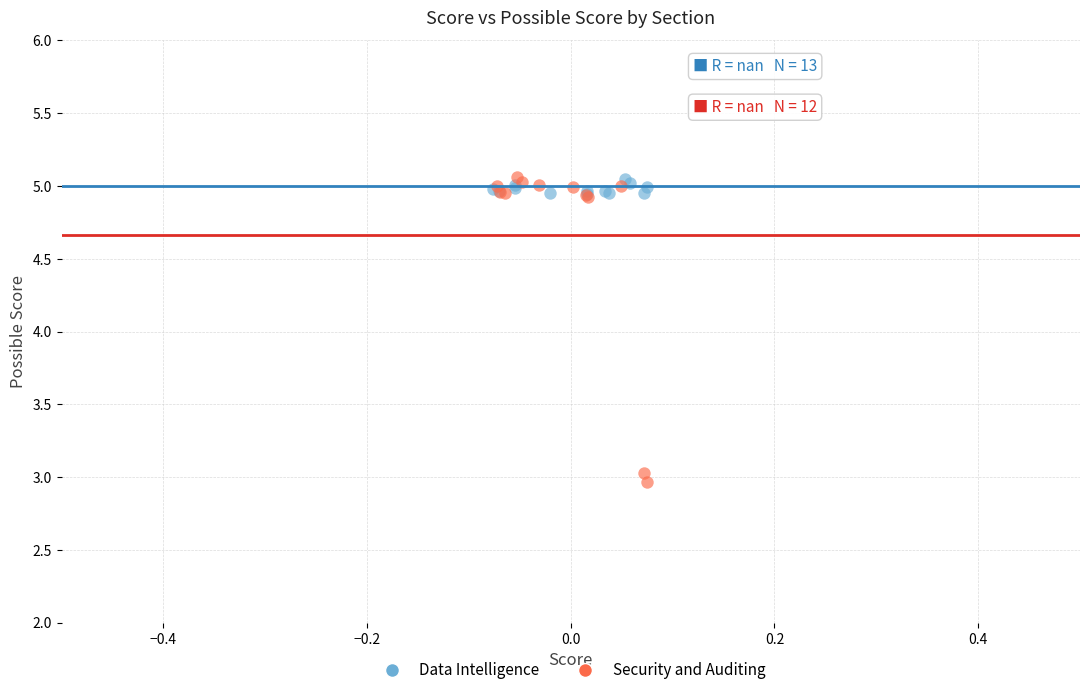

Which series reaches the minimum Y coordinate?

Security and Auditing